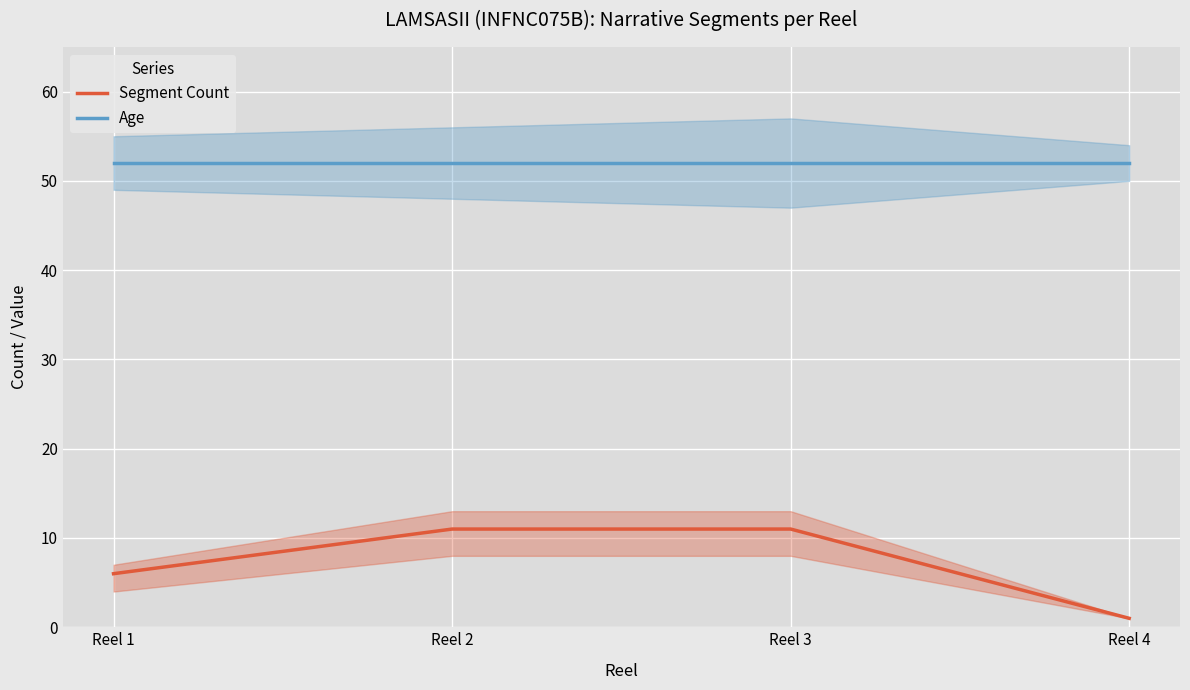

True or false: Segment Count and Age cross at least once.

False